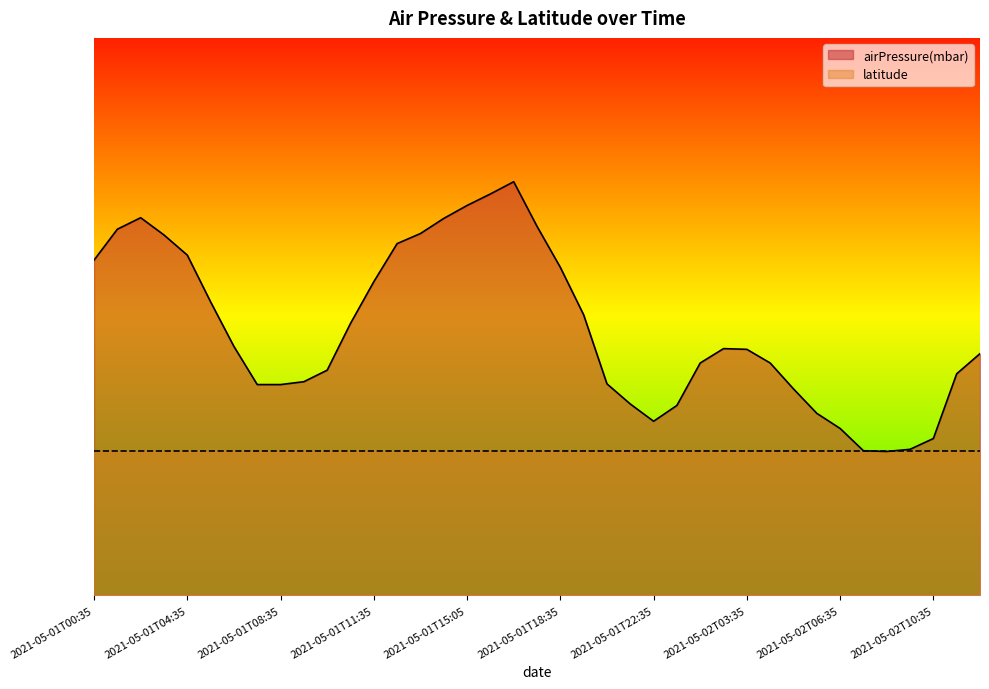

How many lines are shown in the chart?

1